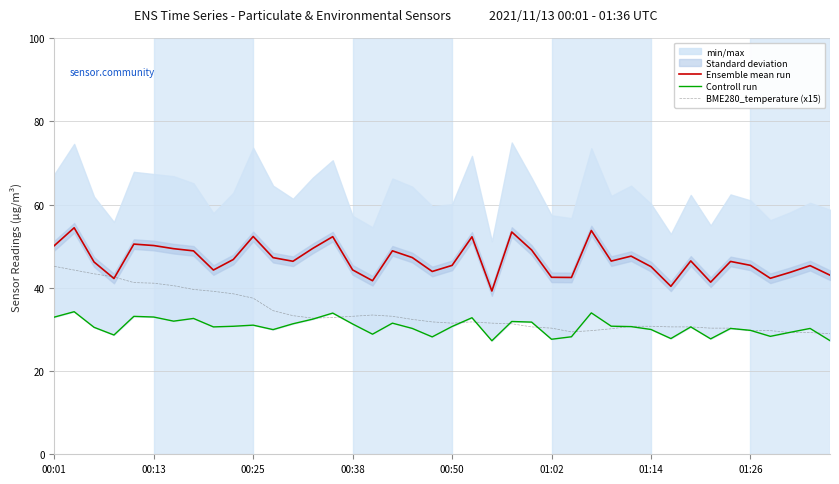

What is the lowest value of the Ensemble mean run series?

39.2